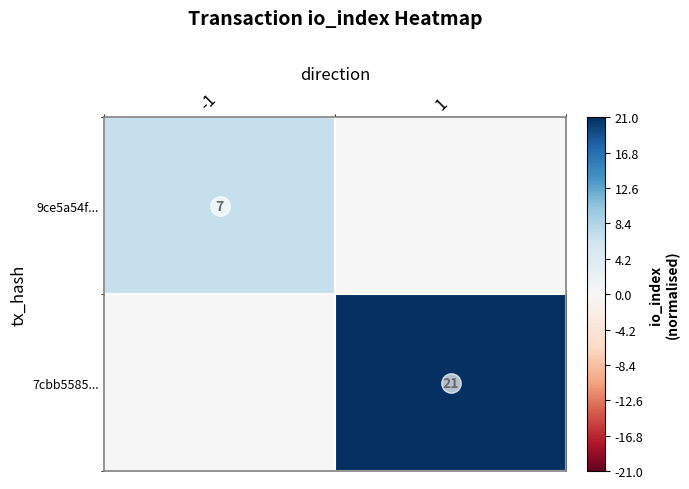

Is it true that 7cbb5585... equals 21 at 1?

True